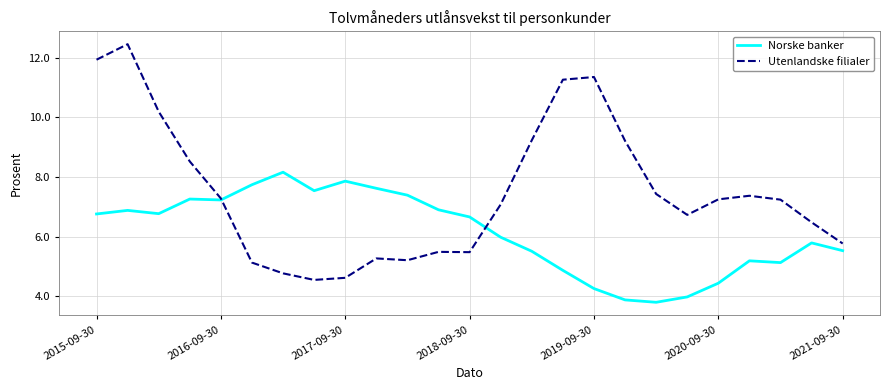

List the series in order of their peak value, lowest first.

Norske banker, Utenlandske filialer